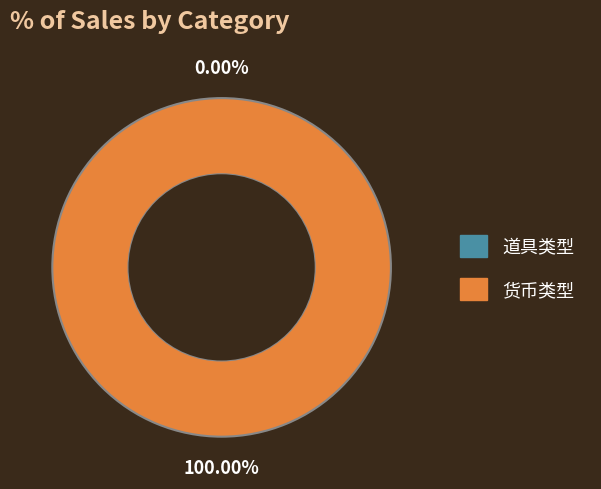

The 道具类型 slice represents 8% of the pie. True or false?

False